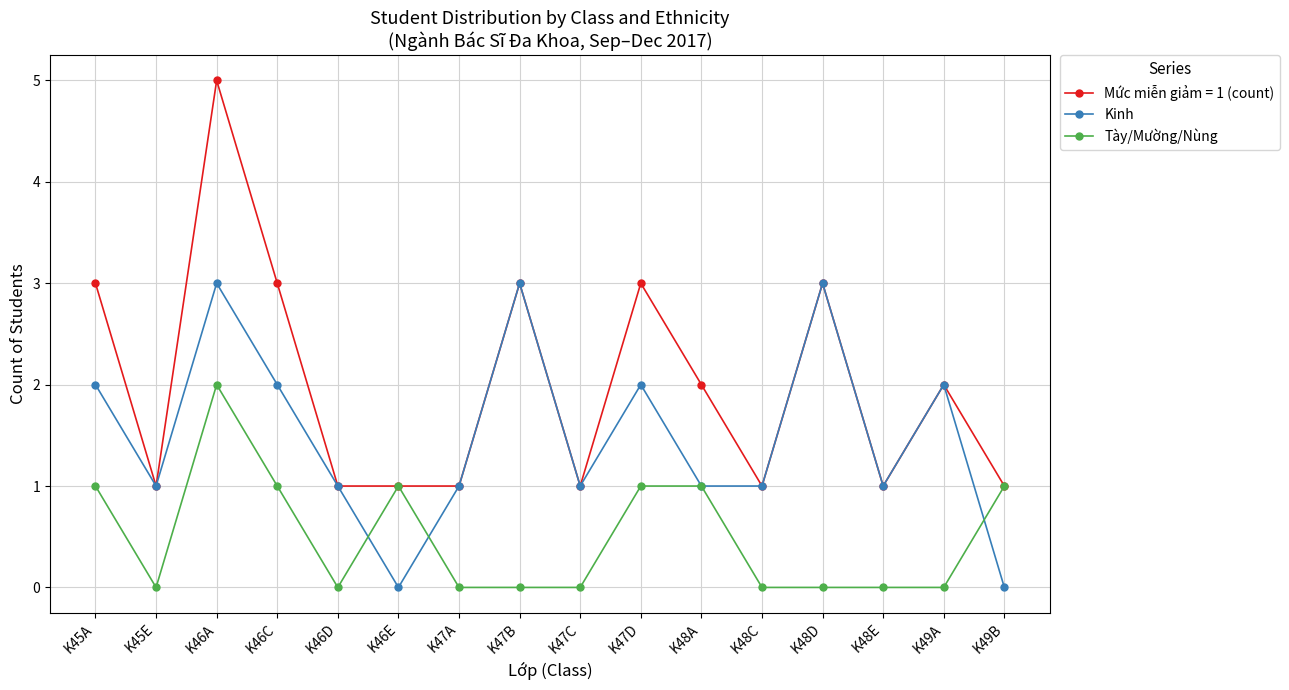

List the series in order of their peak value, lowest first.

Tày/Mường/Nùng, Kinh, Mức miễn giảm = 1 (count)